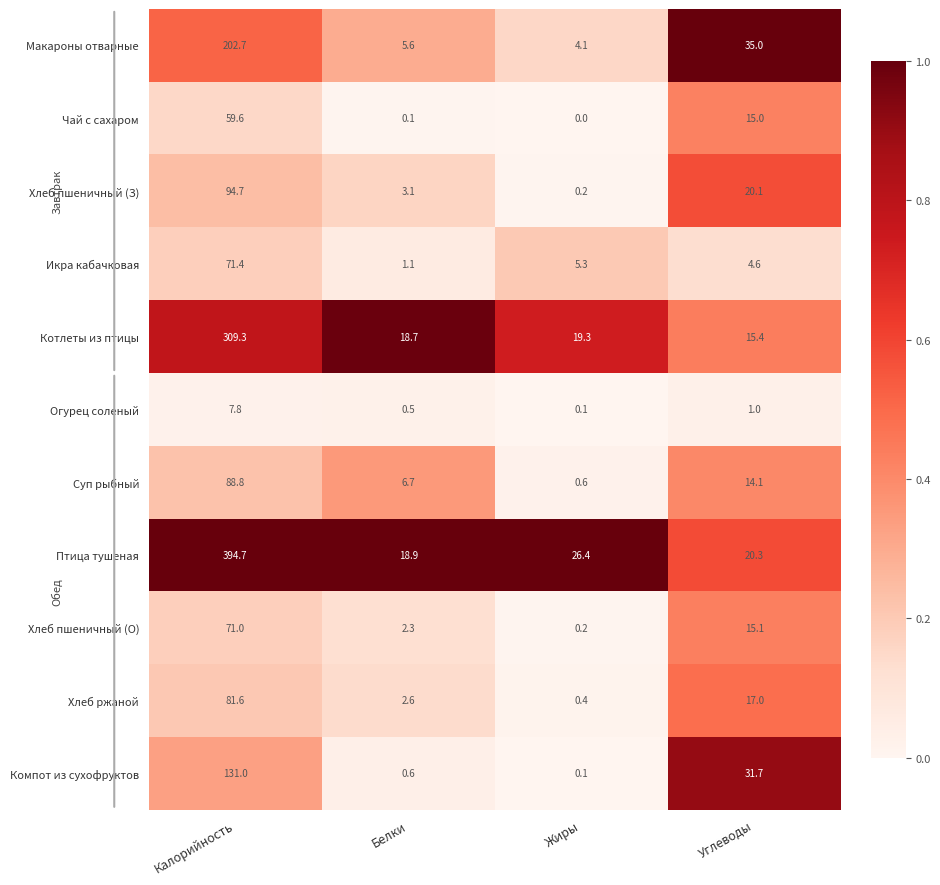

Which series has the widest spread of values?

Птица тушеная